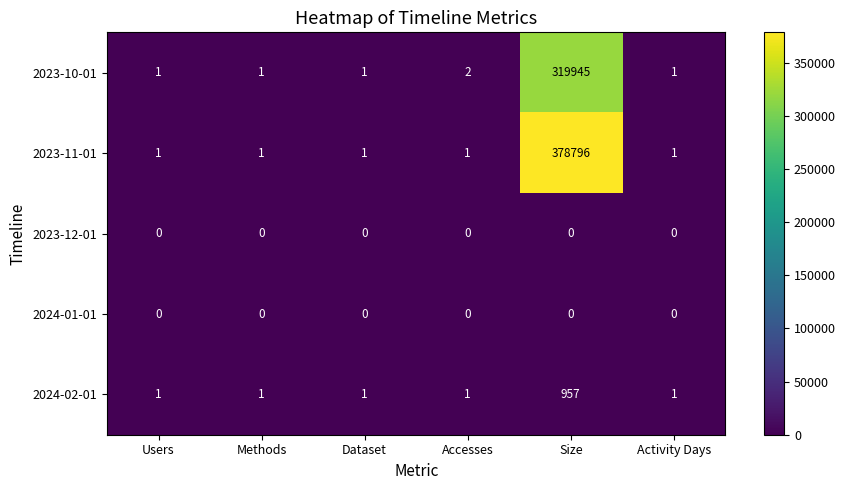

Which series has the widest spread of values?

2023-11-01